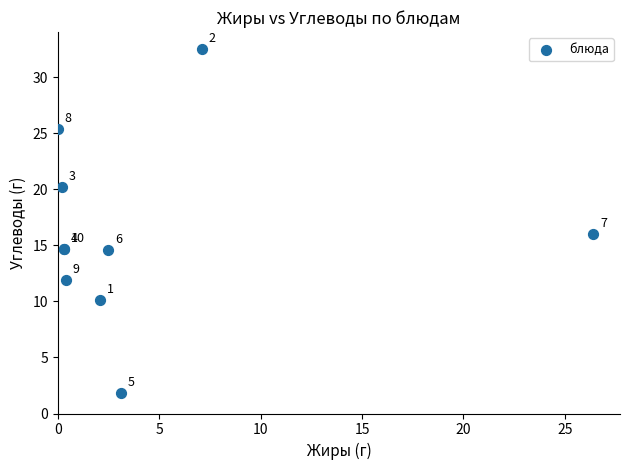

What Y value in the scatter plot is closest to 17?

16.0